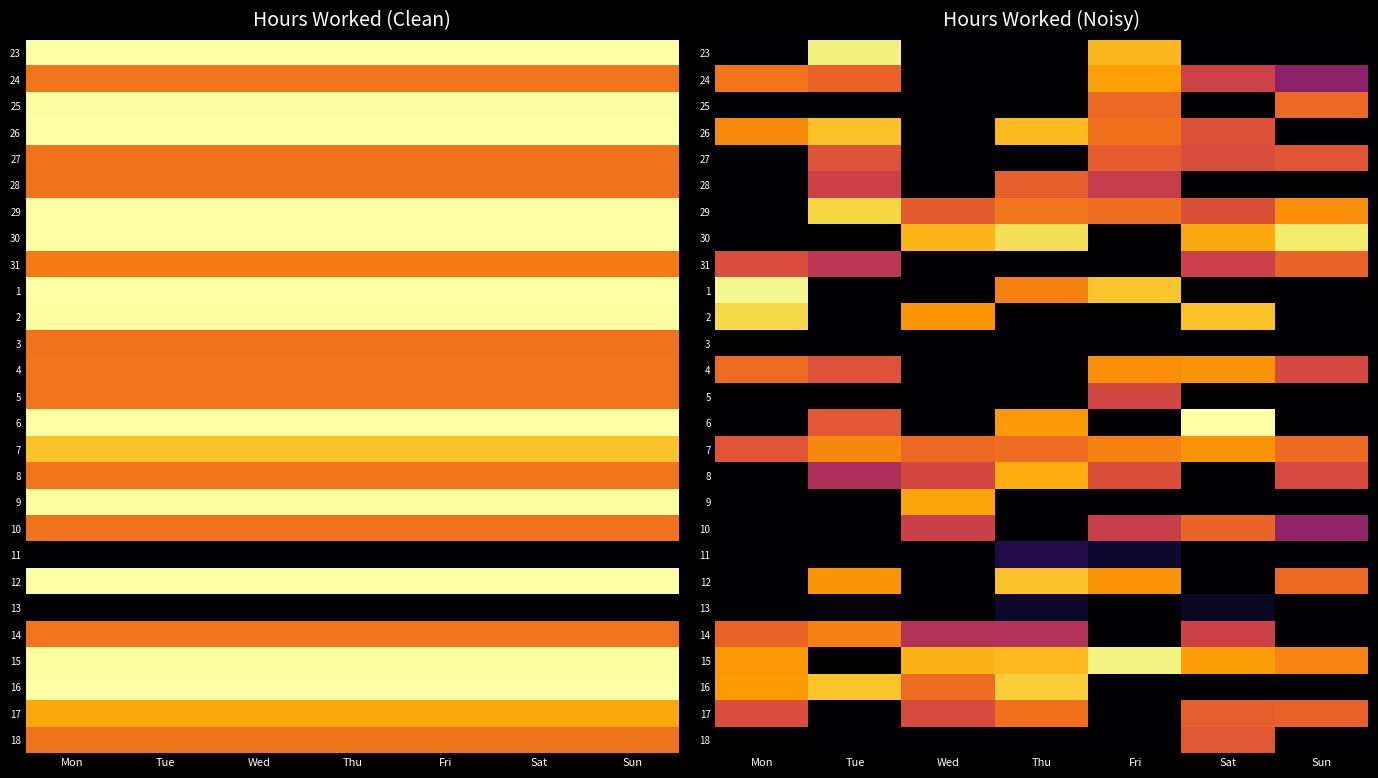

What is the difference between the 16 values at Tue and Wed?

3.0